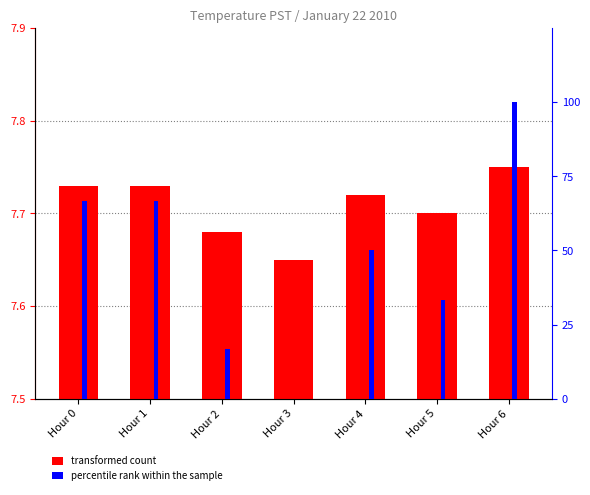

Between Hour 0 and Hour 5, which is larger?

Hour 0